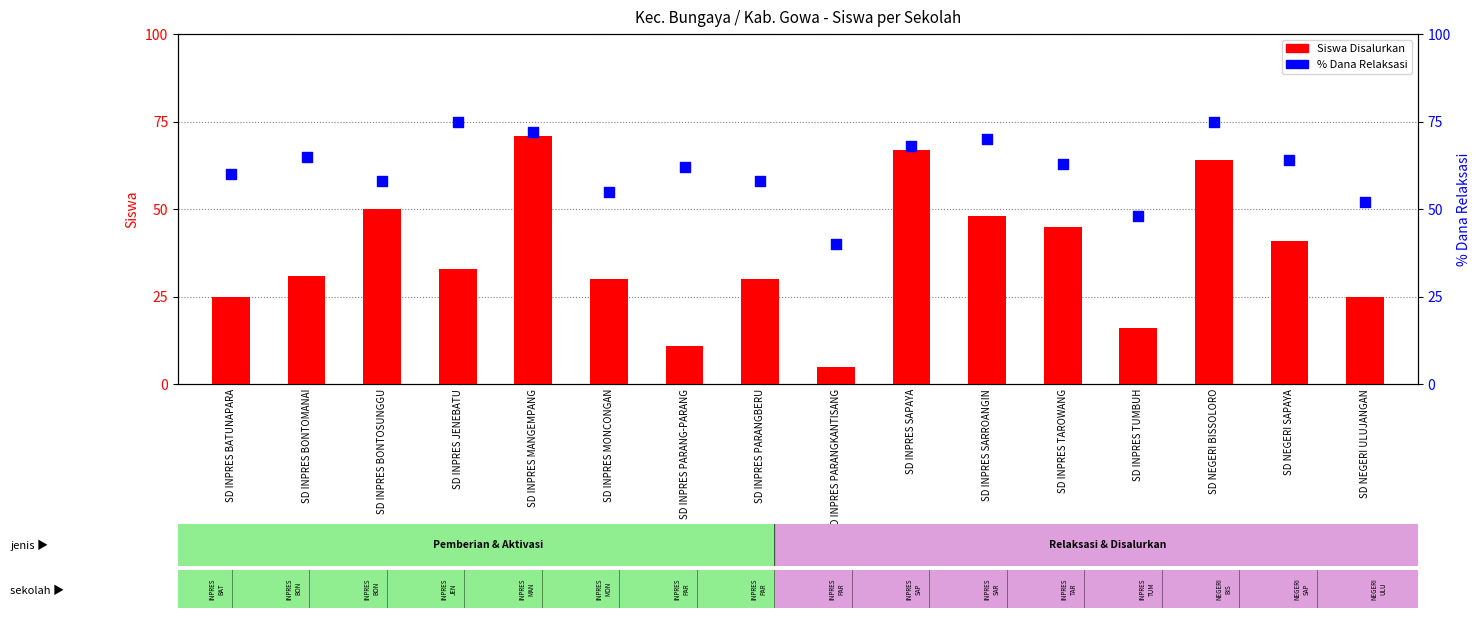

Which series has the largest Y range (max minus min)?

Siswa Disalurkan